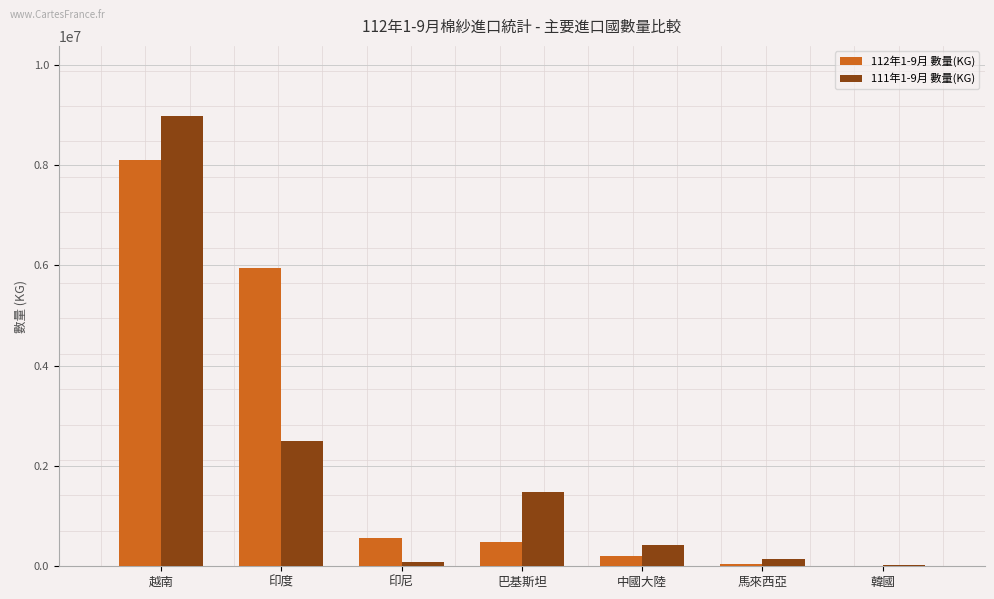

What is the difference between the 111年1-9月 數量(KG) values at 印度 and 韓國?

2485946